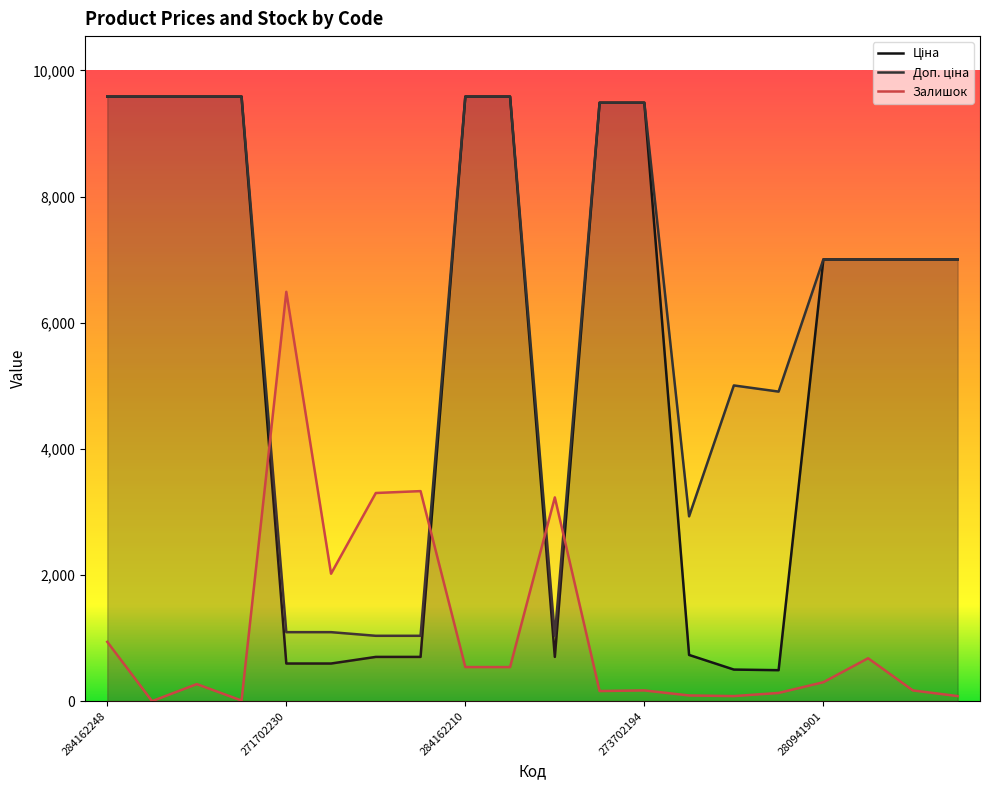

What is the difference between the Ціна values at 284162245 and 280941739?

2582.8